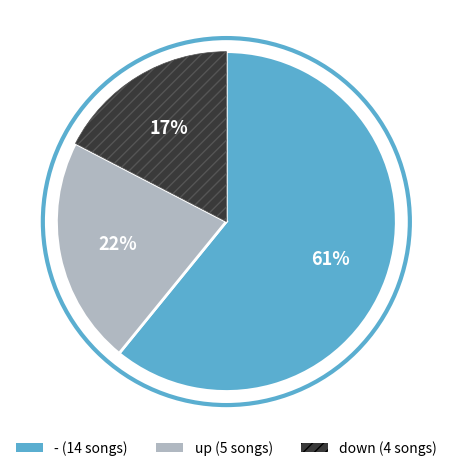

Between up and -, which is larger?

-